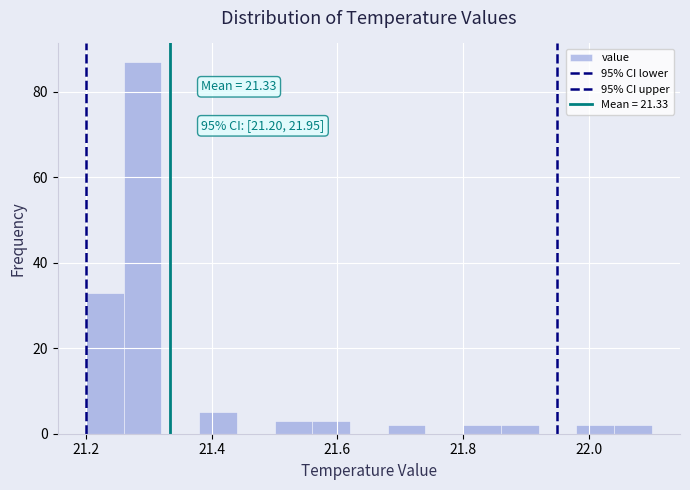

Read against the x-axis, roughly where is the centre of the tallest bar?

21.30